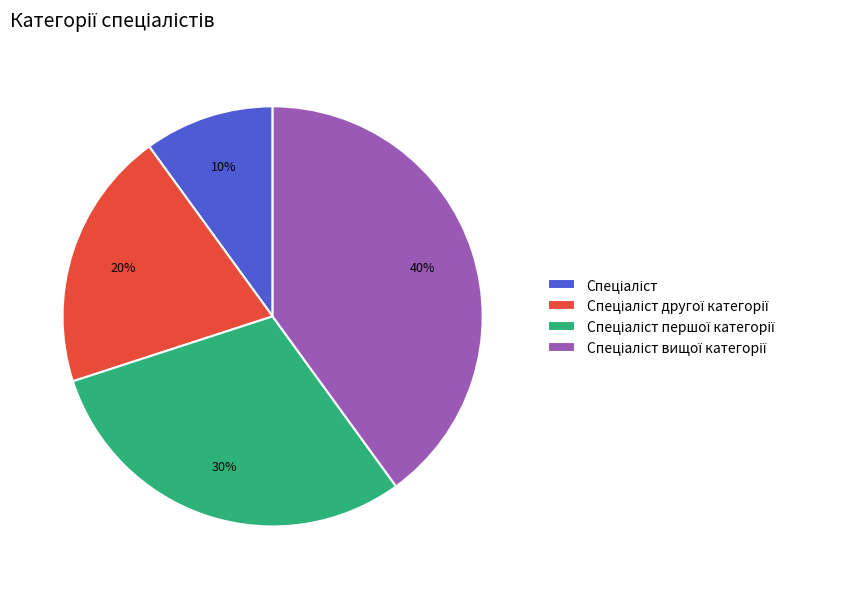

To the nearest percent, what is the average slice percentage?

25%